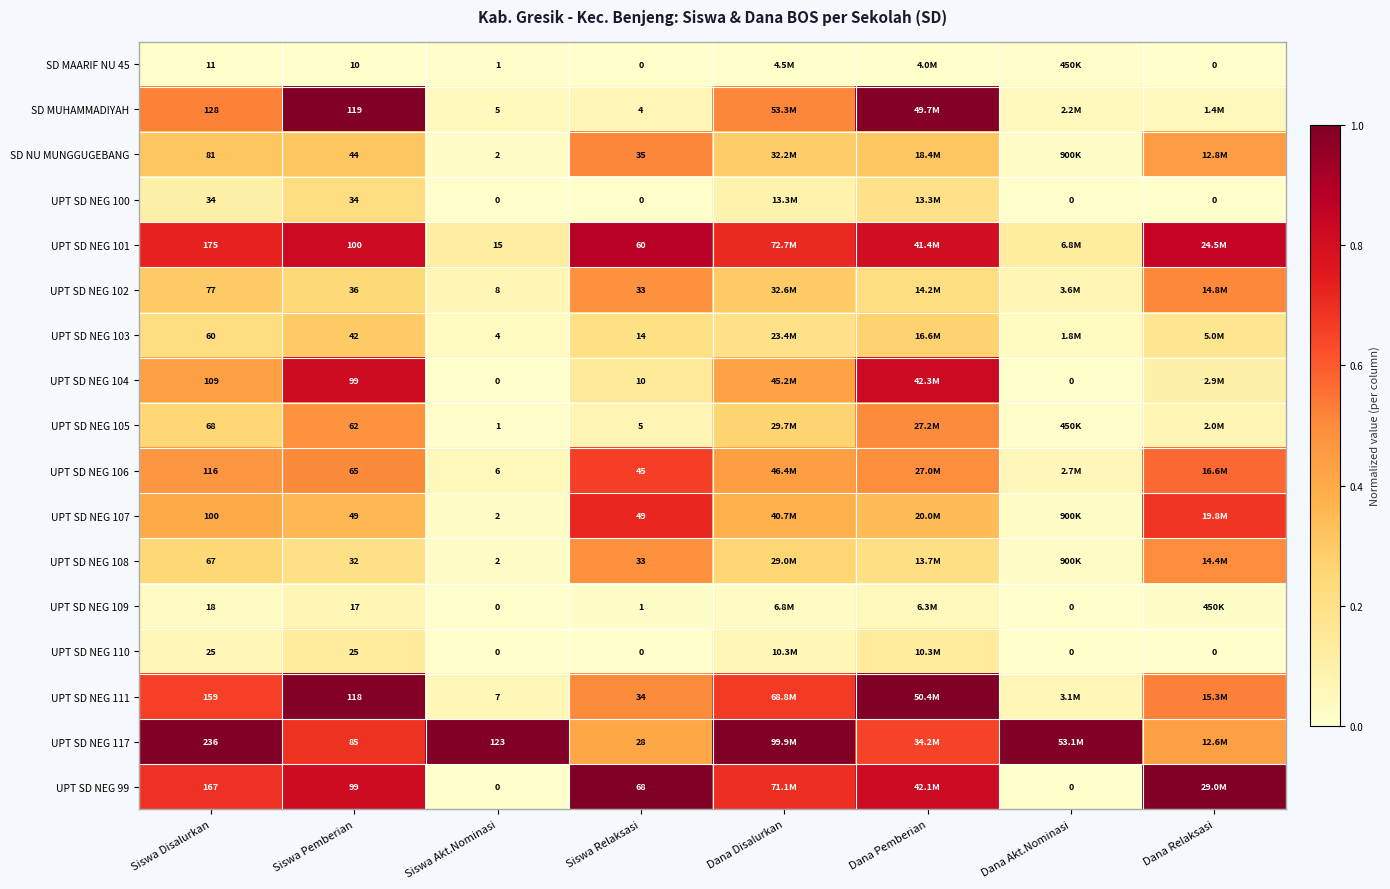

Between Siswa Pemberian and Siswa Relaksasi, which series saw the biggest shift?

SD MUHAMMADIYAH